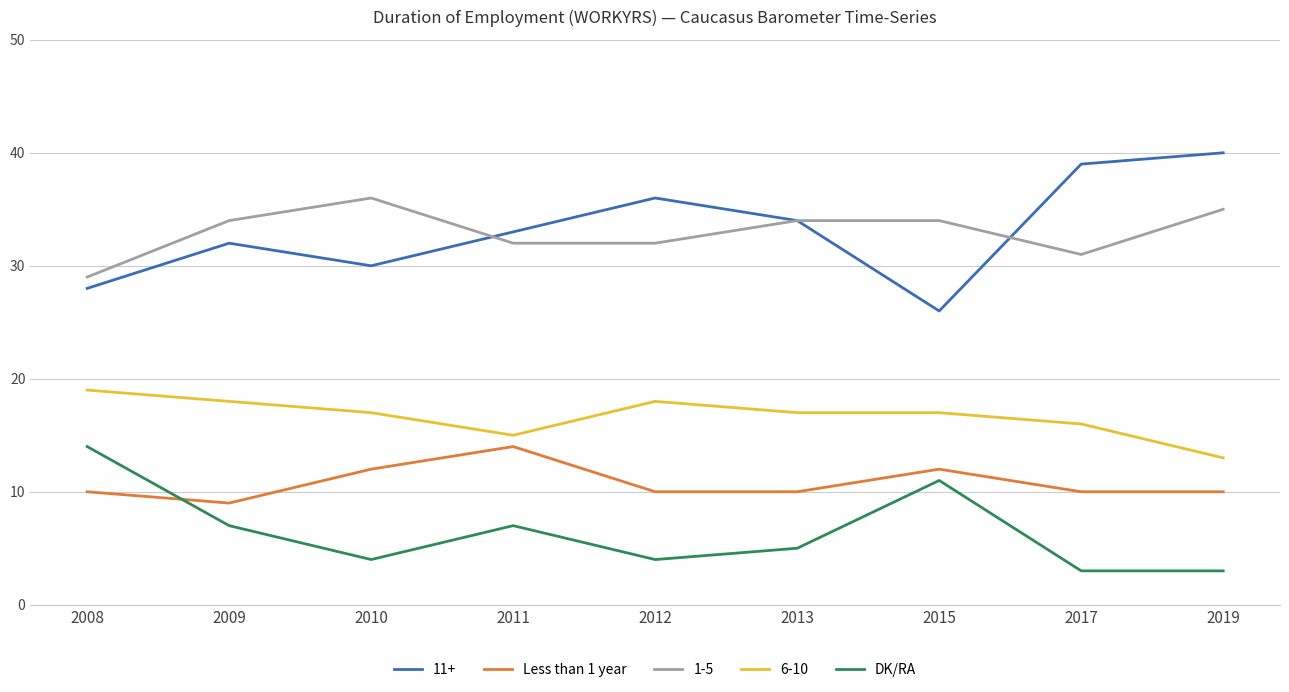

Which series has the largest range (max minus min)?

11+